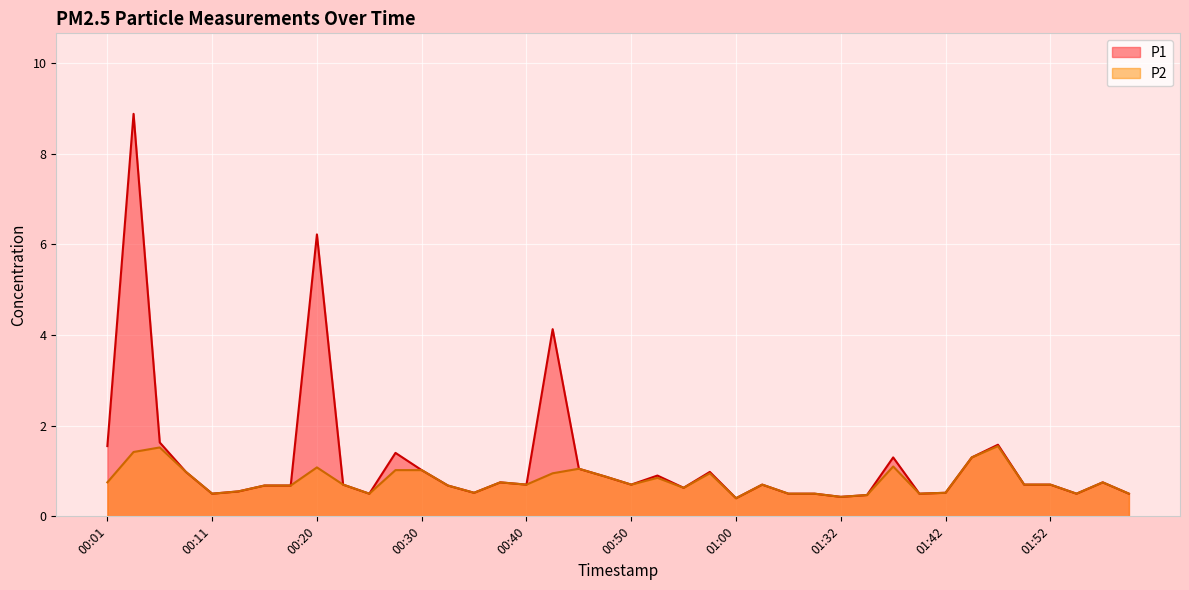

Where is P1 nearest to the value 4?

00:42